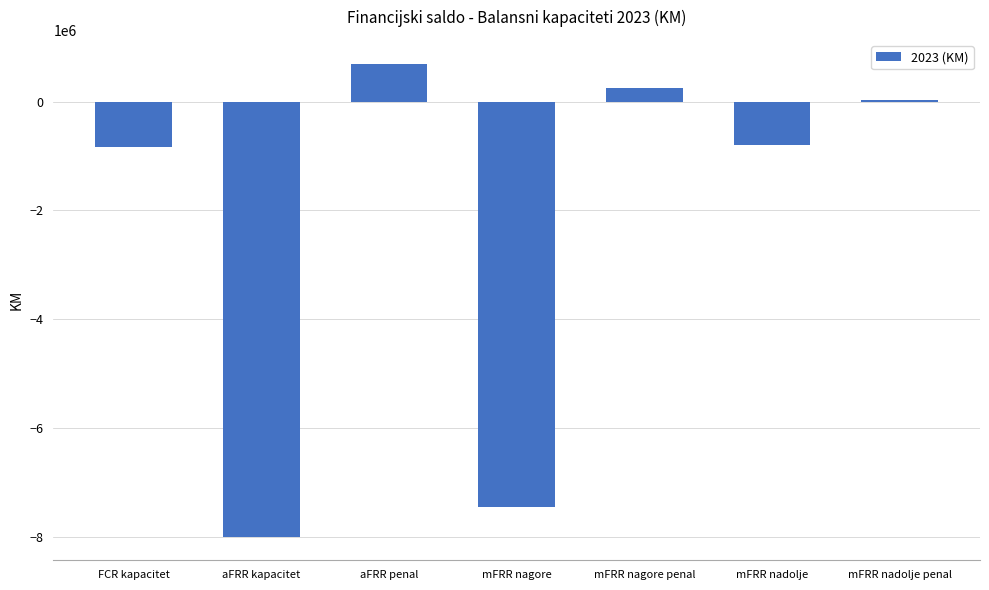

Read the value at mFRR nagore.

-7442321.1